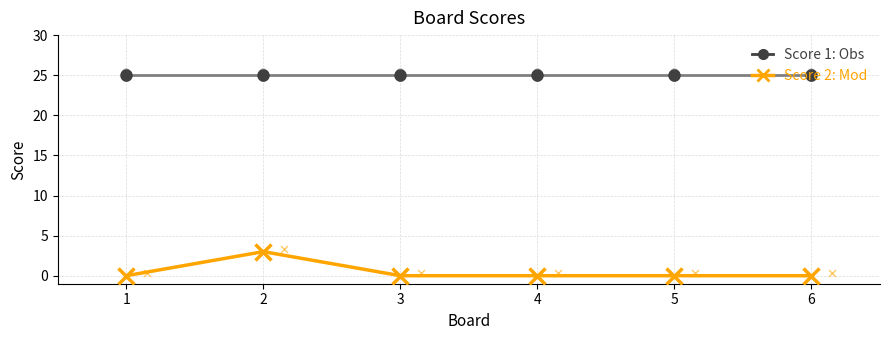

What is the total value across all series at 4?

25